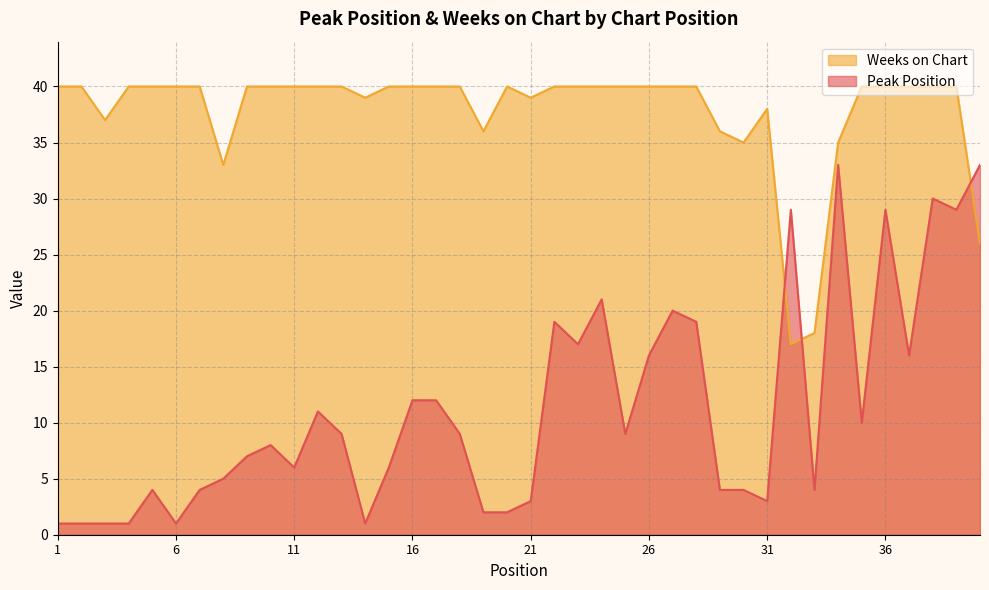

Where is the first local maximum for Weeks on Chart?

20